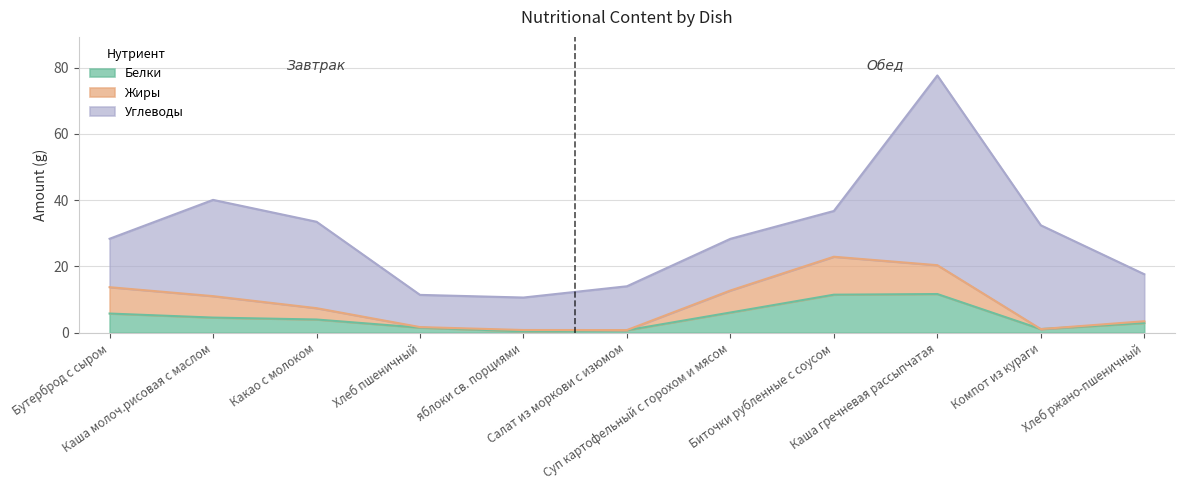

How many values in the Белки series exceed 3?

6